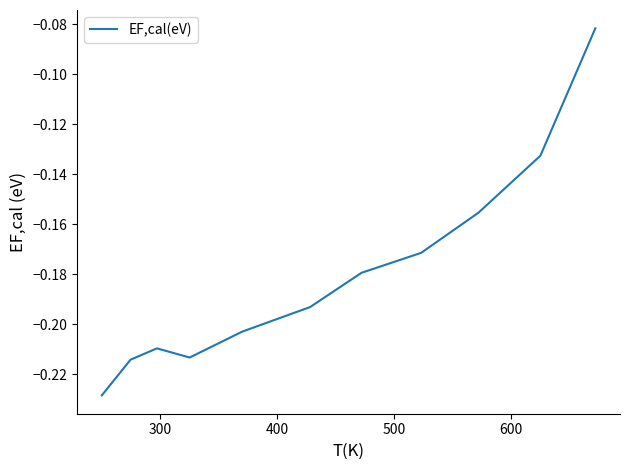

What is the difference between the maximum and minimum values?

0.1